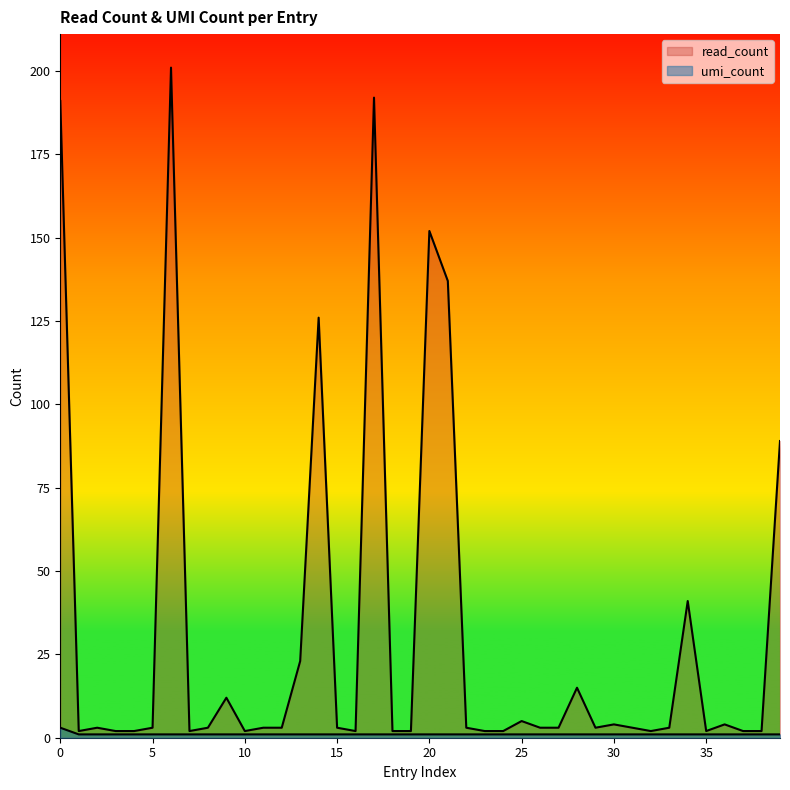

At which label is read_count closest to 101?

39